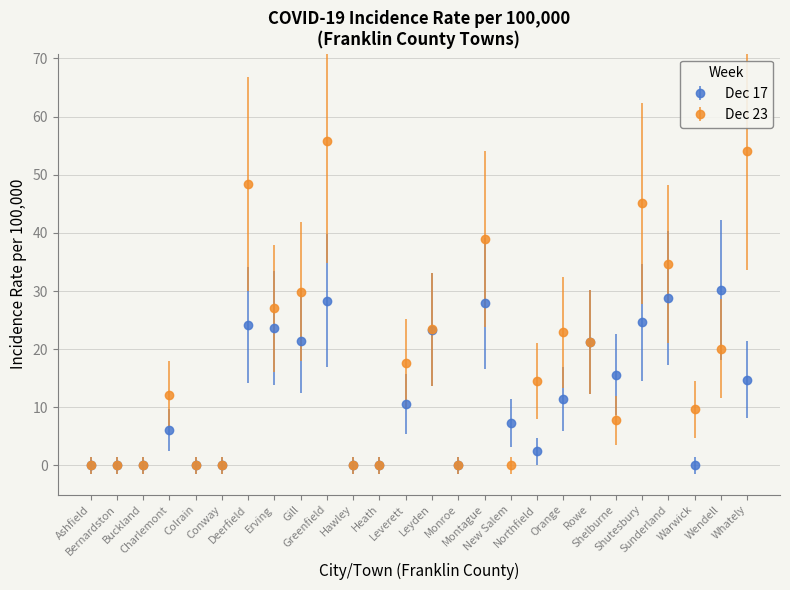

At how many categories does at least one series exceed 41?

4